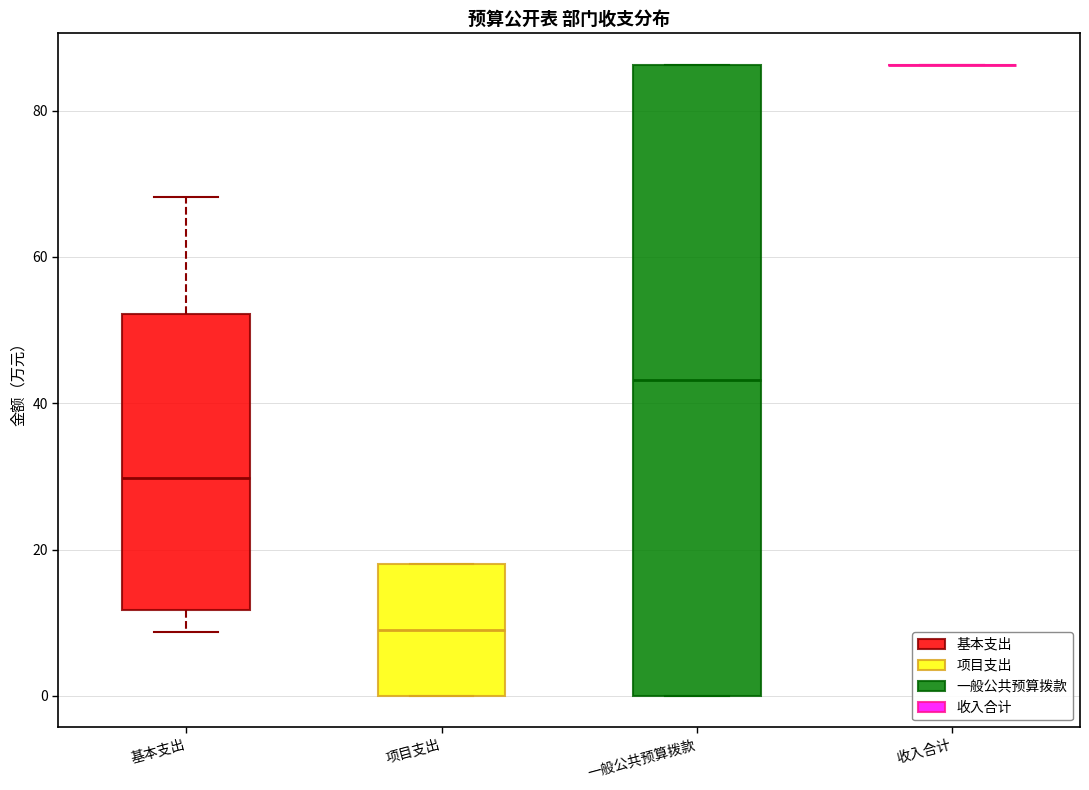

Reading left to right, read every box against the y-axis: the position of its median line, the range the box covers, and the ends of its whiskers. The values are not printed on the chart, so give them approximately, as read against the axis.

基本支出: median 30, box 12 to 52, whiskers 8 to 68
项目支出: median 10, box 0 to 18, whiskers 0 to 18
一般公共预算拨款: median 44, box 0 to 86, whiskers 0 to 86
收入合计: box collapsed to a line at 86, whiskers 86 to 86